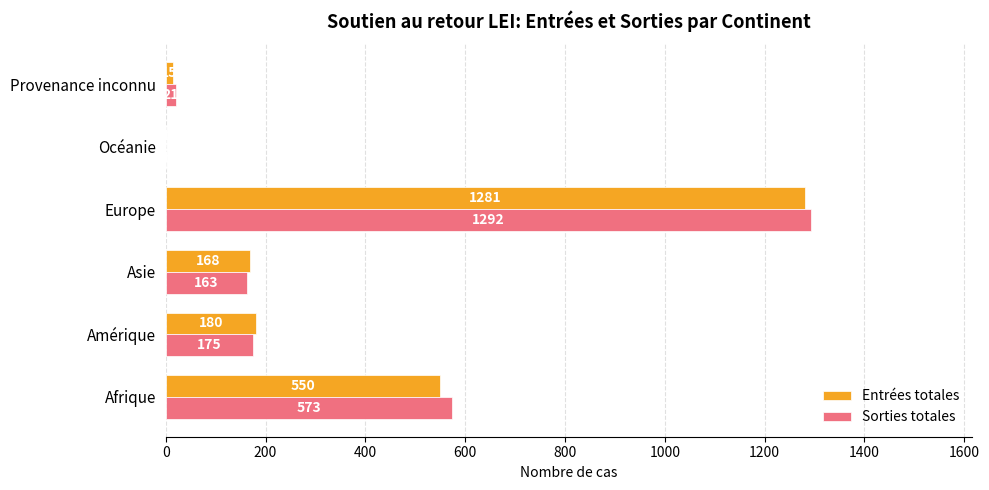

What is the sum of the Sorties totales values at Provenance inconnu and Afrique?

594